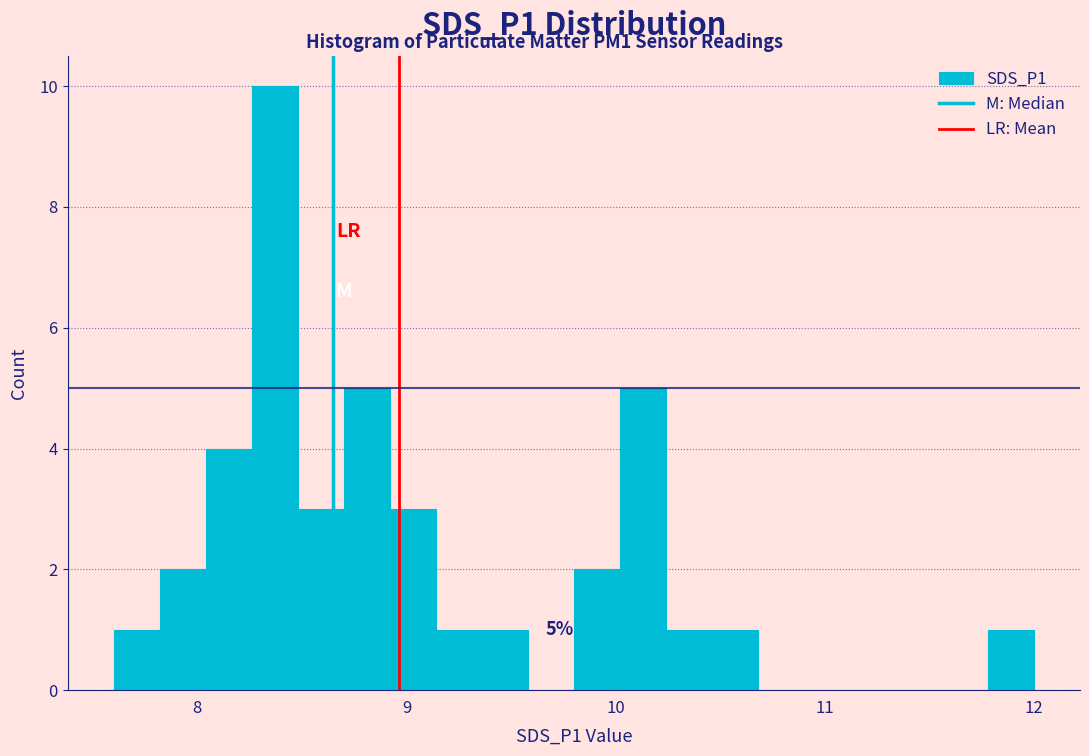

Around what value on the x-axis is the tallest bar? Give the approximate position of its centre, as read against the axis.

8.4